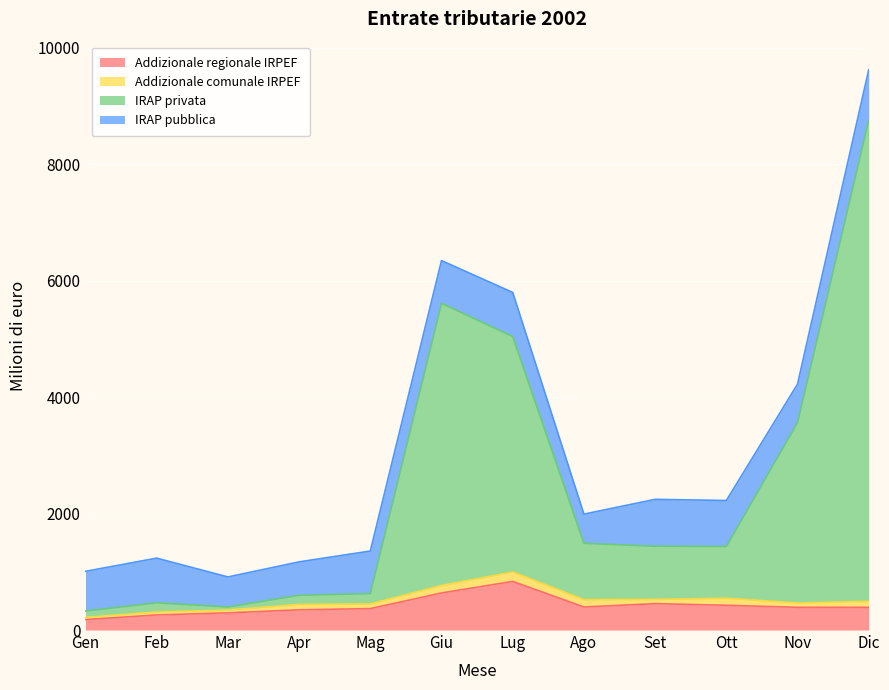

What is the difference between the maximum and second lowest values in the Addizionale regionale IRPEF series?

576